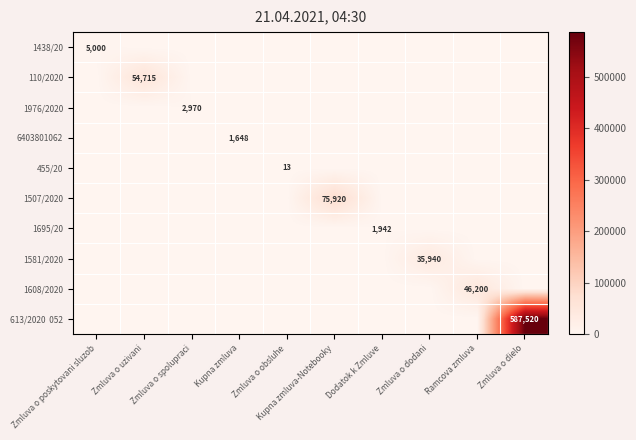

What is the total value across all series at Zmluva o dielo?

587520.0